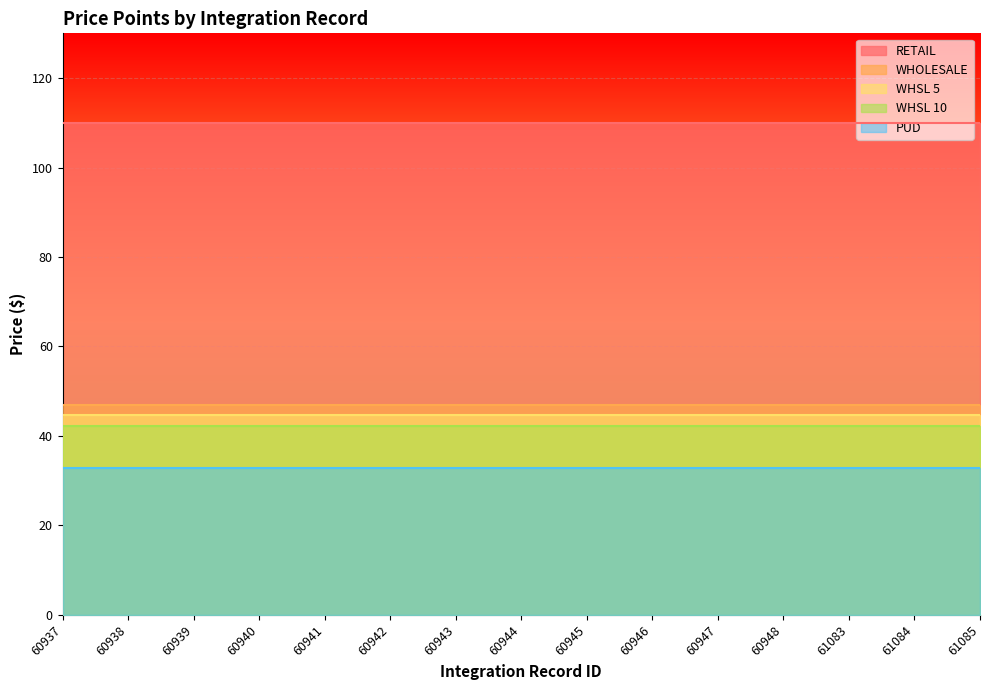

What is the sum of all WHSL 10 values?

634.5